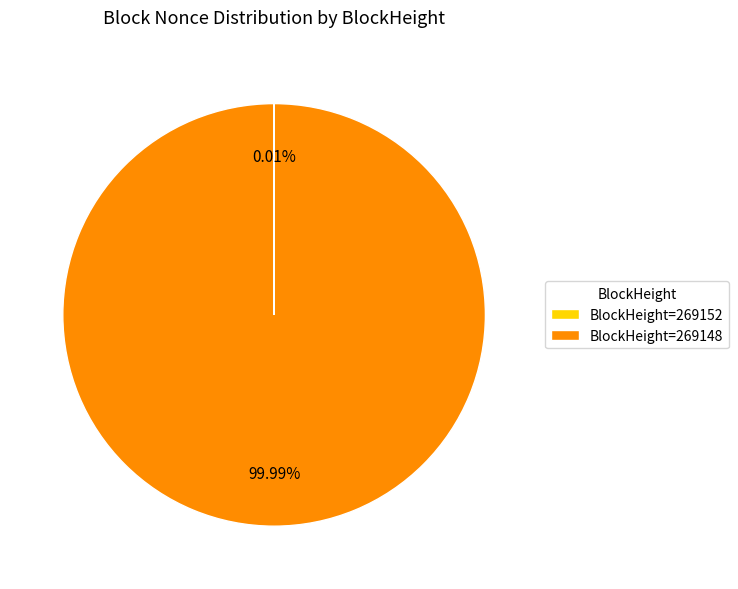

What is the majority slice?

BlockHeight=269148